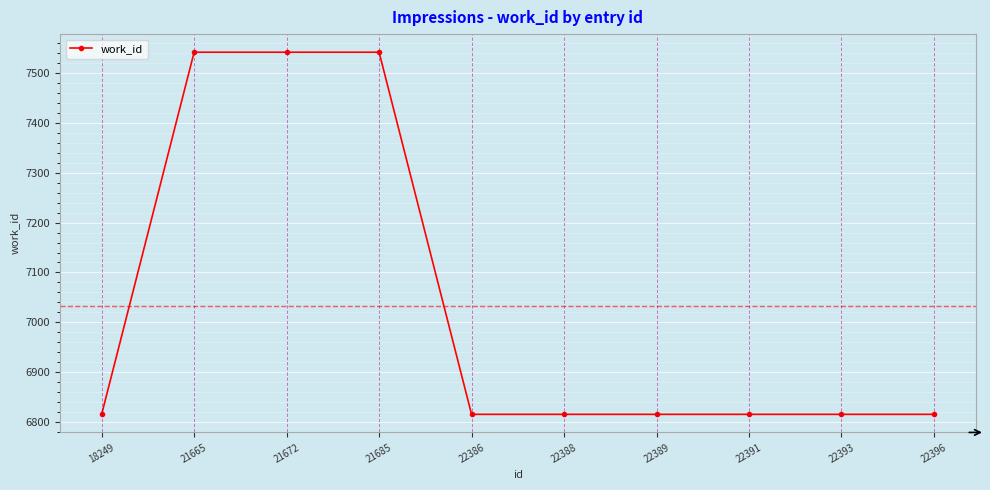

Reading left to right, list all the values displayed in this chart.

6816	7541	7541	7541	6816	6816	6816	6816	6816	6816